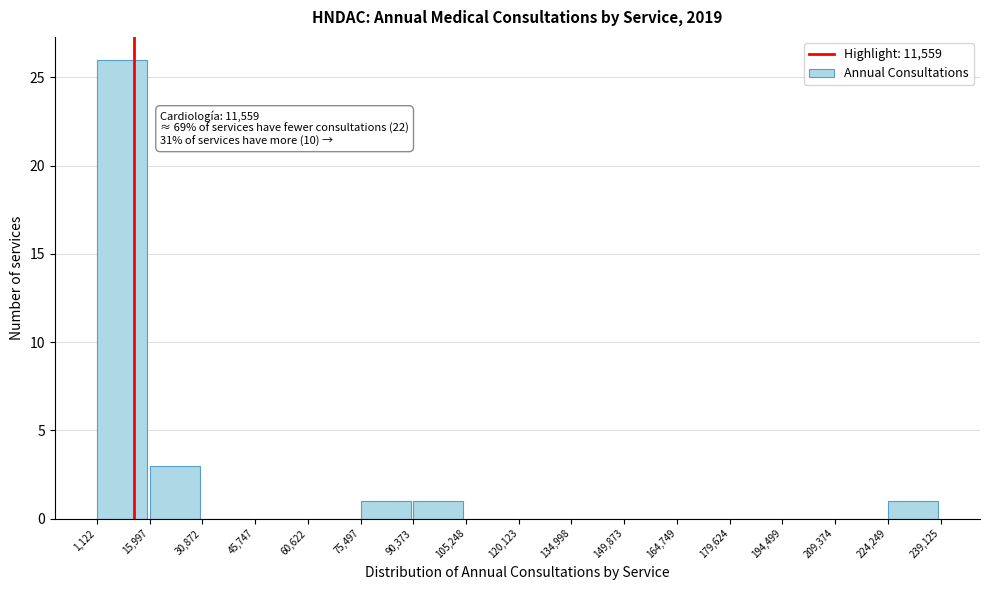

Over which range of the x-axis is the bar tallest?

1,122 to 15,997